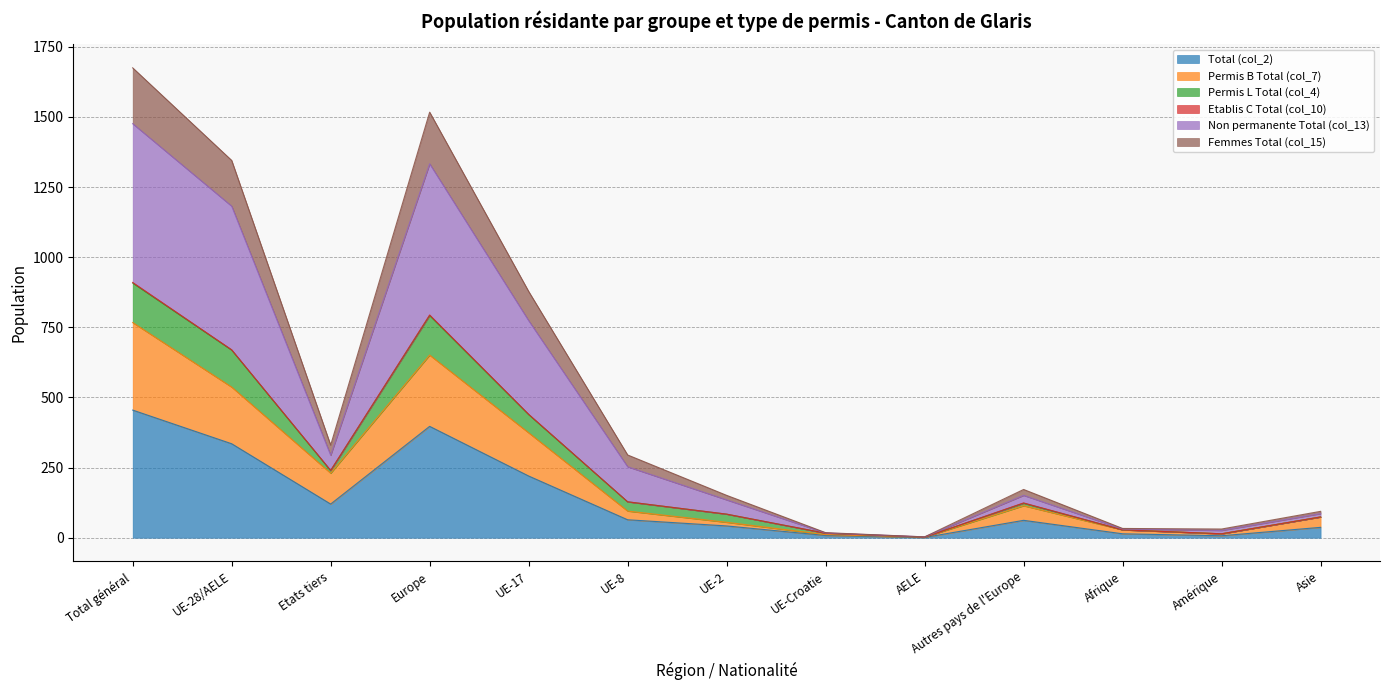

At which category is the sum across all series the highest?

Total général